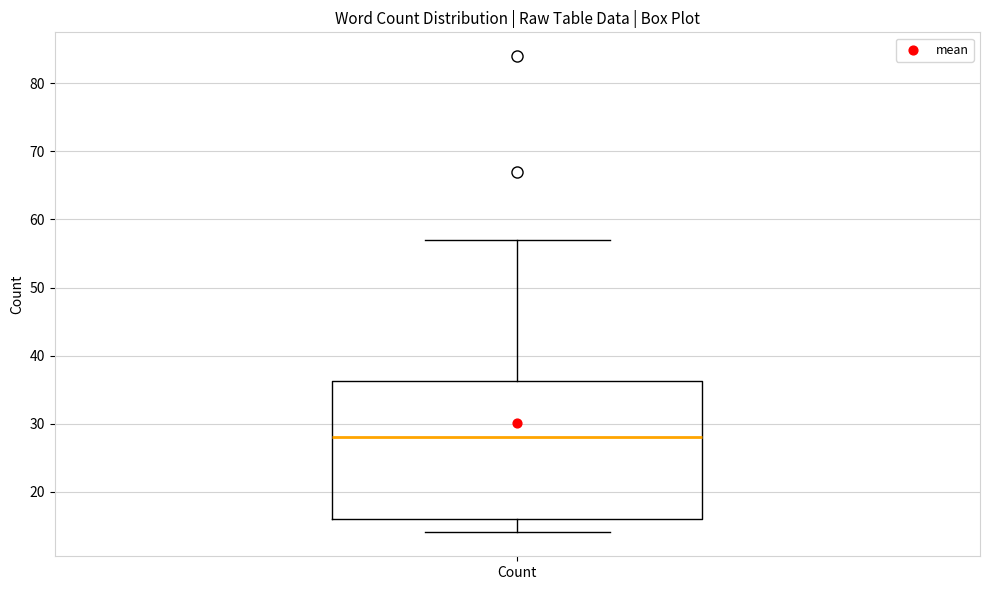

Read this box plot against the y-axis: the position of the median line, the range covered by the box, and the ends of both whiskers. The values are not printed on the chart, so give them approximately, as read against the axis.

median 28, box 16 to 36, whiskers 14 to 57